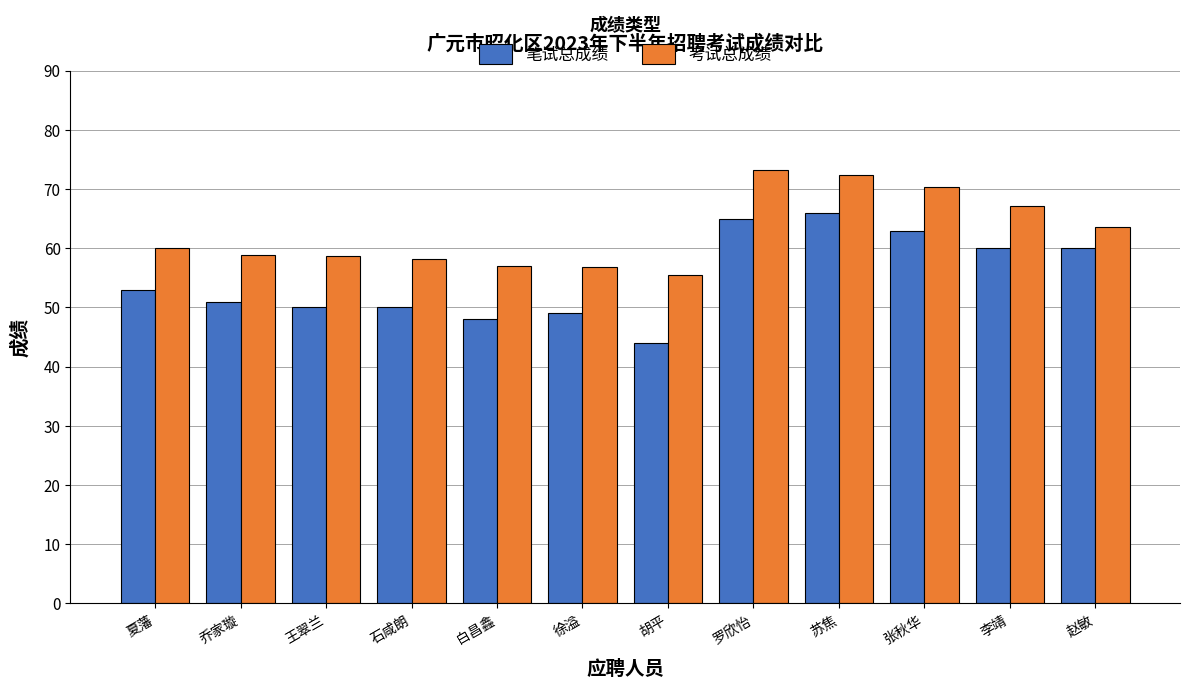

Which series has the largest range (max minus min)?

笔试总成绩